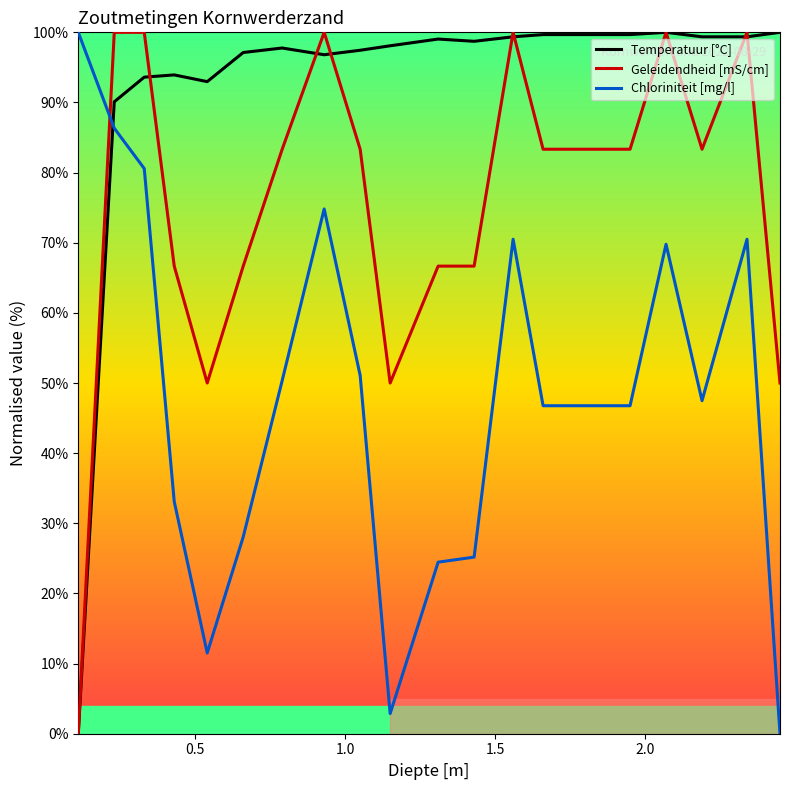

What is the sum of all Geleidendheid [mS/cm] values?

1516.7